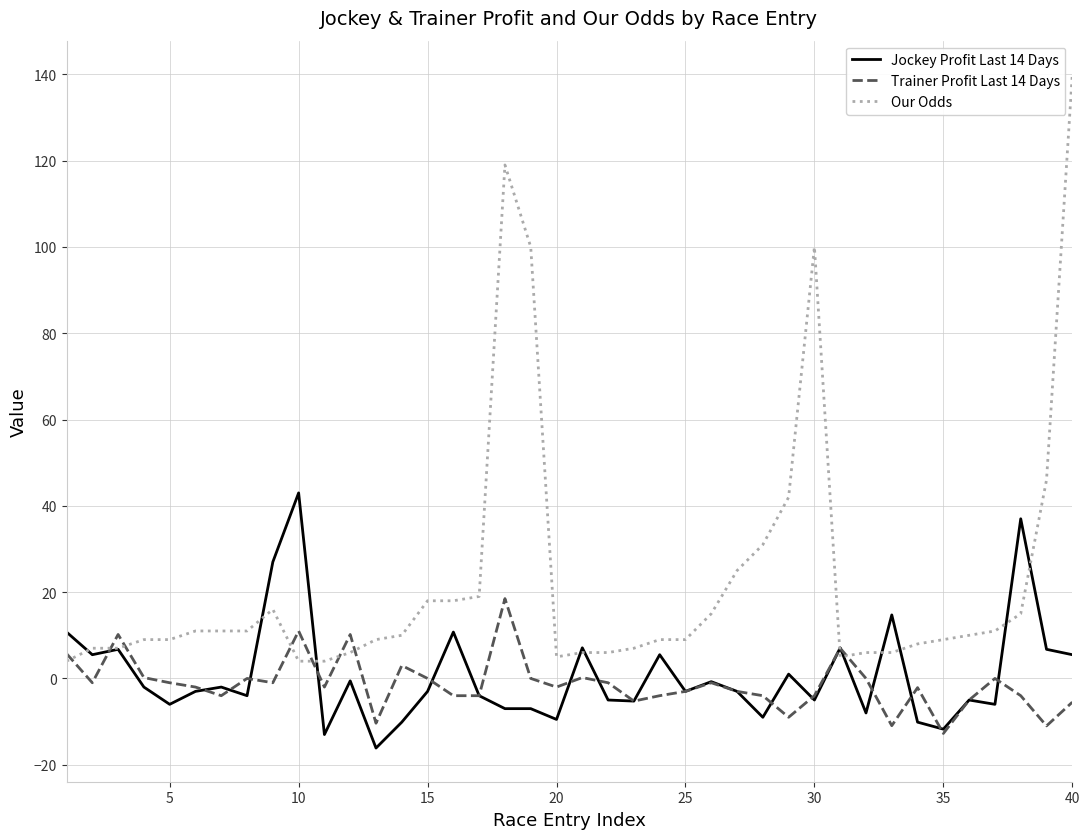

What is the minimum value shown in the chart?

-16.1